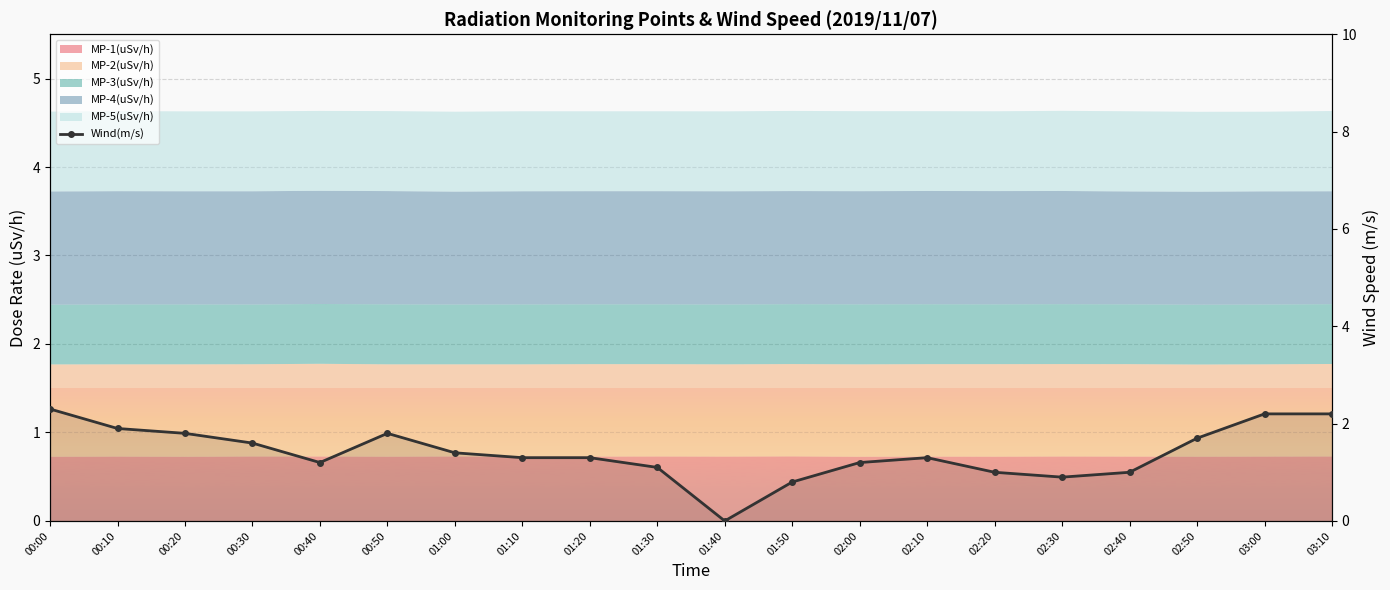

What is the label of the 10th point from the left?

01:30